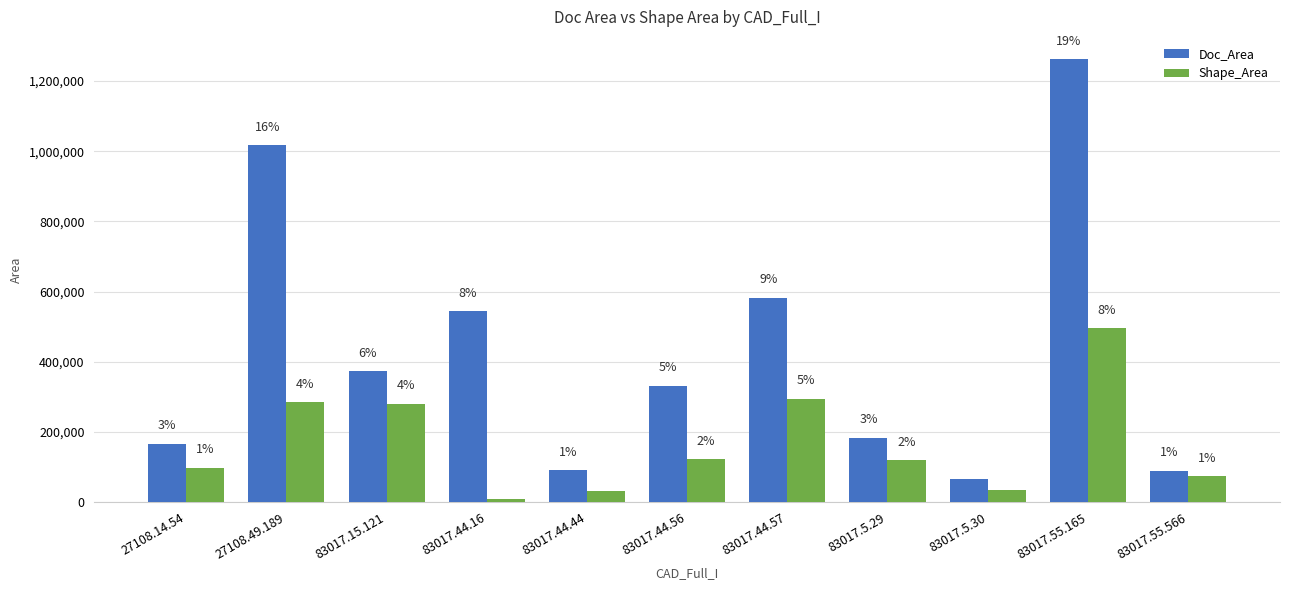

Which has a higher value, 83017.15.121 or 83017.55.566?

83017.15.121